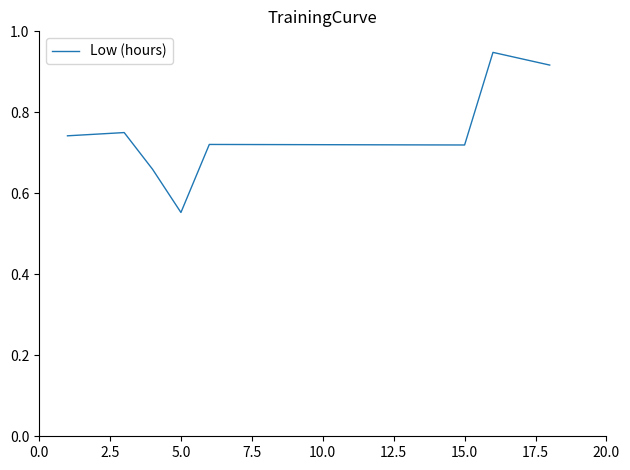

Is this an area chart (filled region under the line)?

No